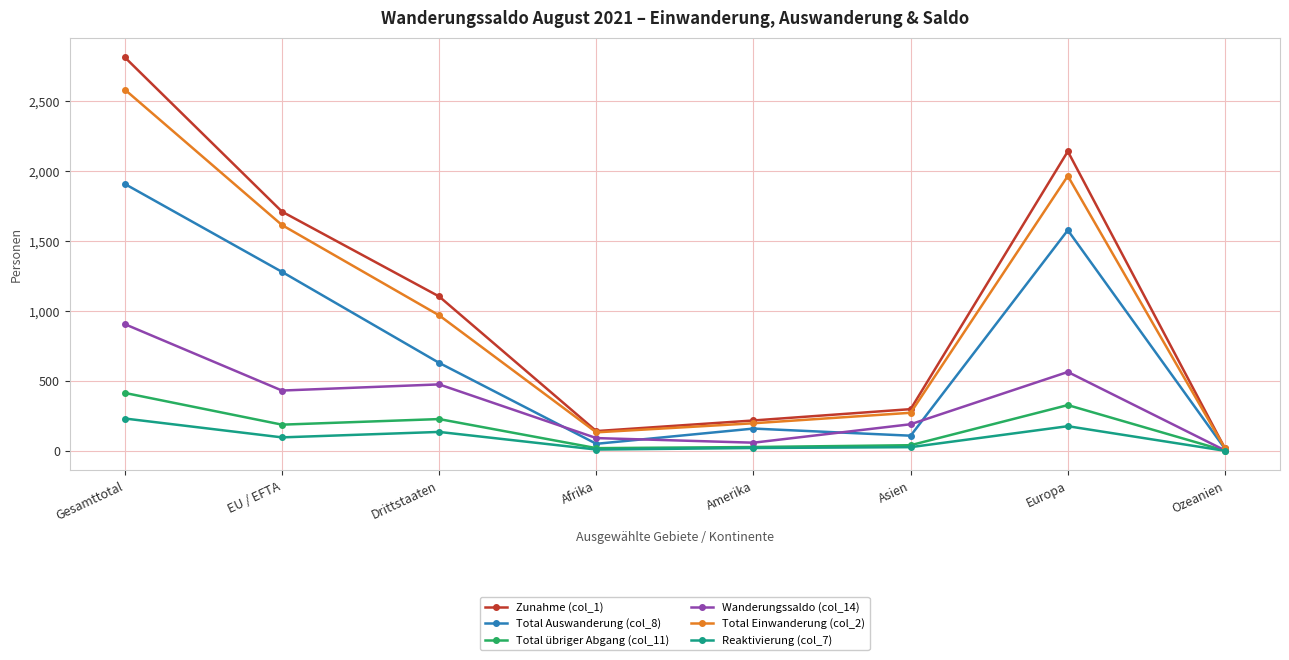

What is the difference between the Wanderungssaldo (col_14) values at Ozeanien and Asien?

187